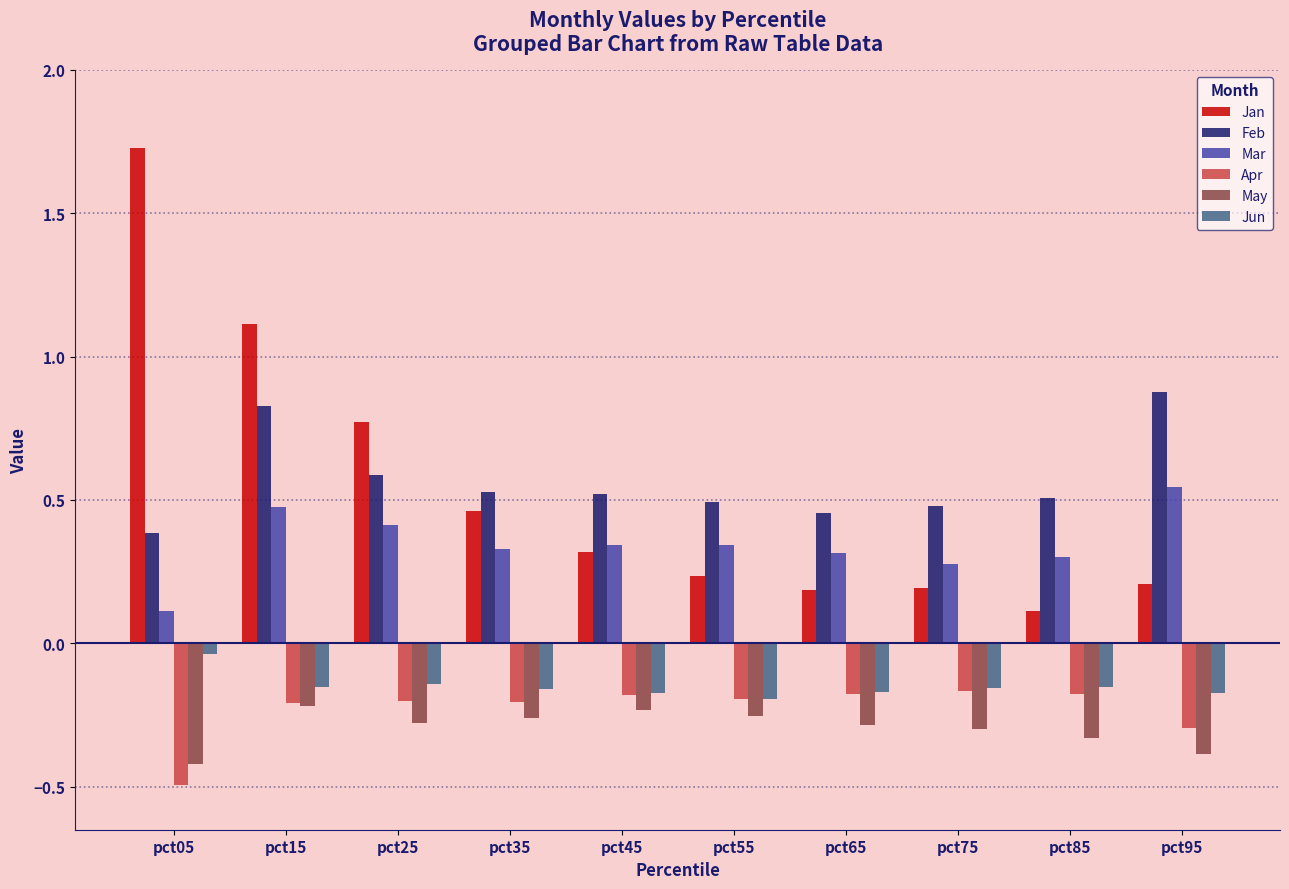

Which category has the lowest value across all series?

pct05